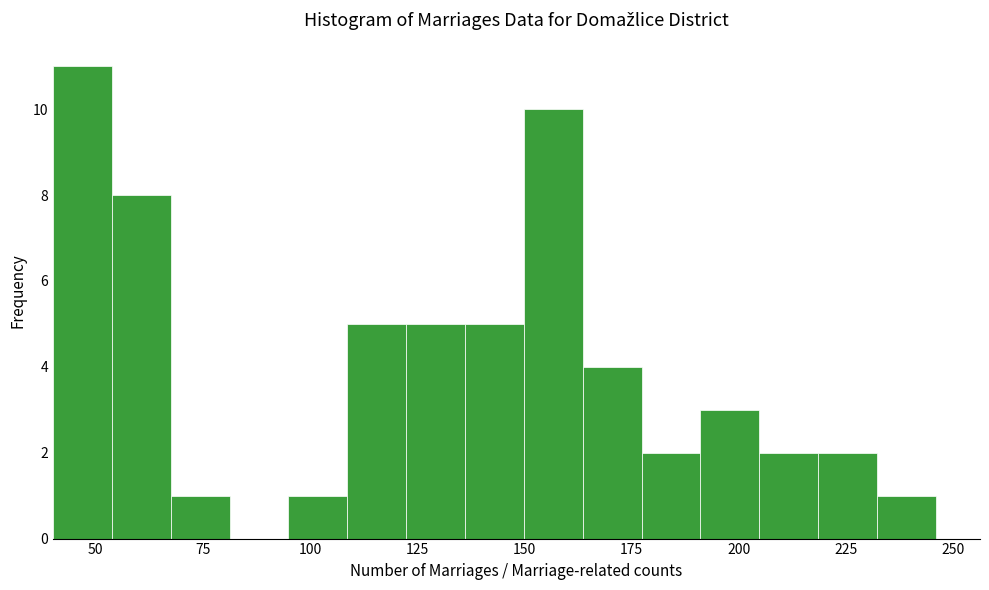

Read against the x-axis, roughly where is the centre of the tallest bar?

45